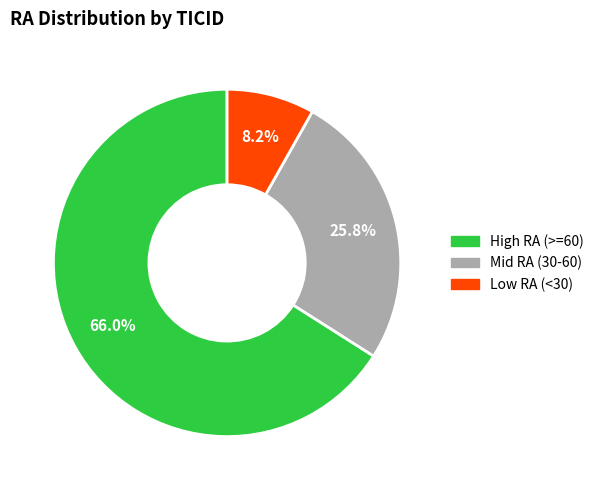

Does any single category account for the majority?

Yes